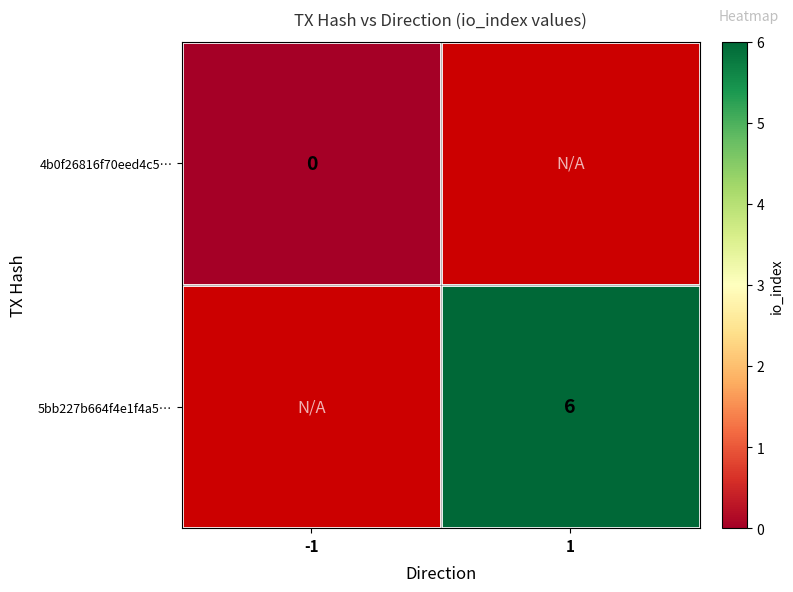

Is it true that 5bb227b664f4e1f4a5… equals 2 at 1?

False